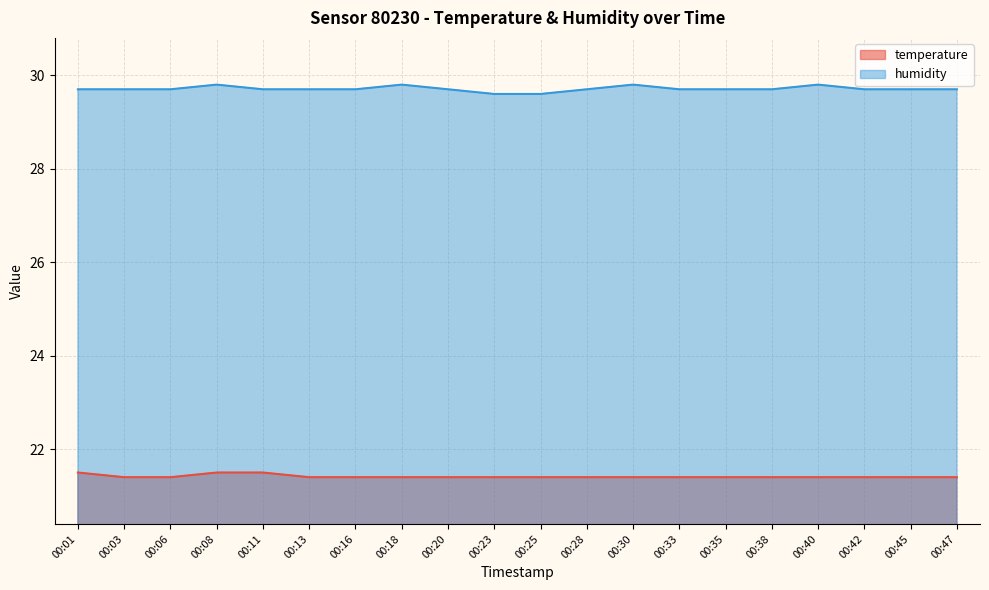

List the series in order of their overall mean, lowest first.

temperature, humidity